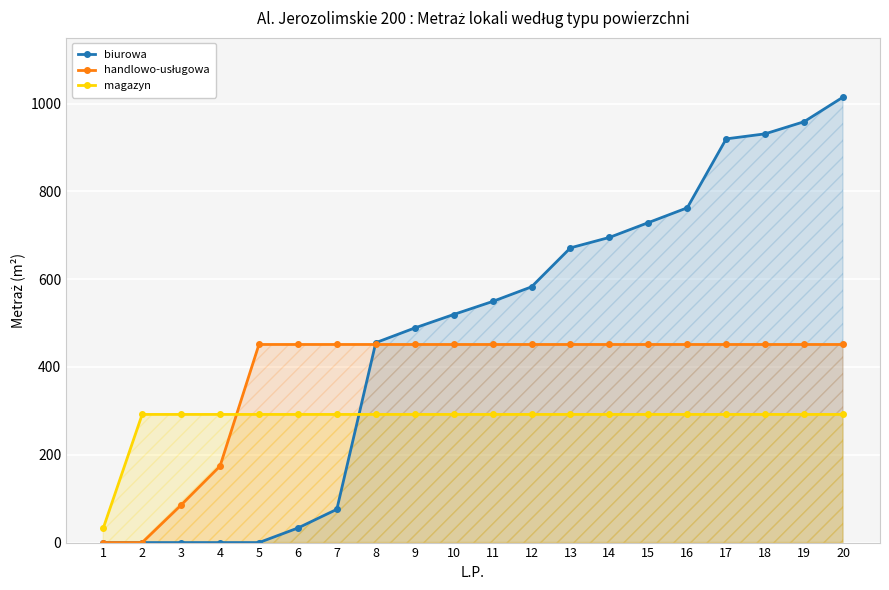

What is the sum of the magazyn values at 19 and 12?

583.8